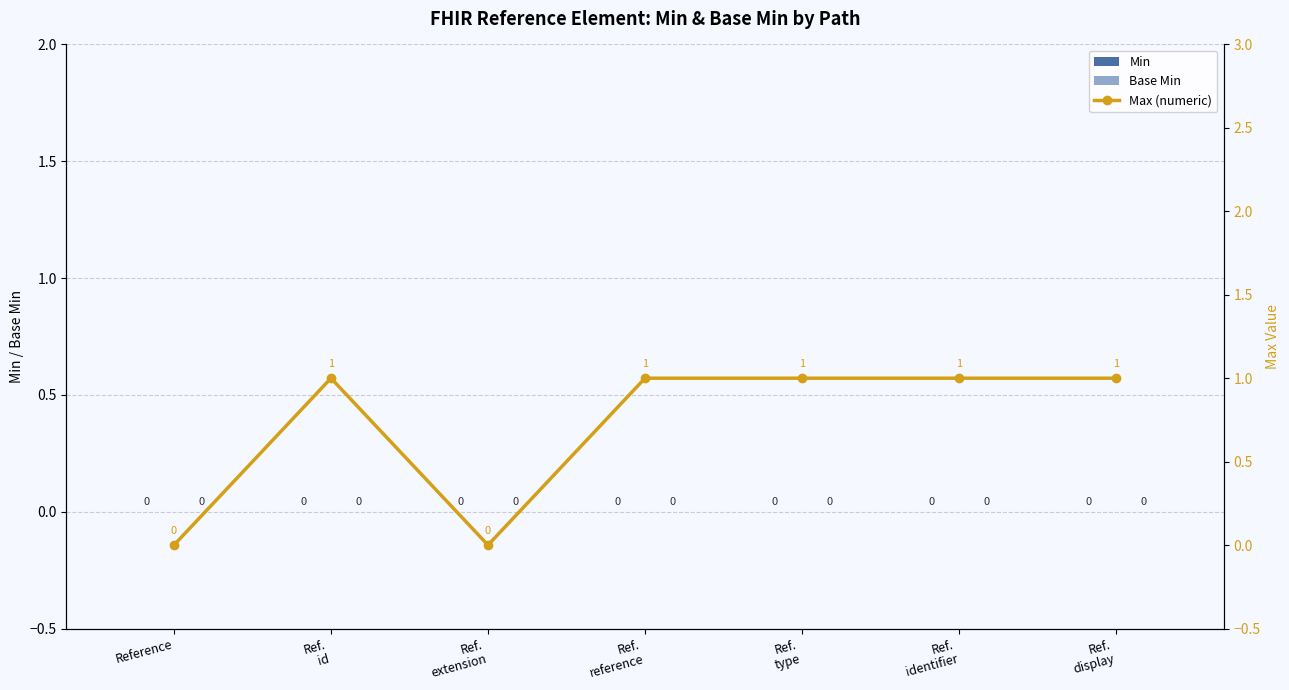

What is the label of the 1st bar from the right?

Ref.
display